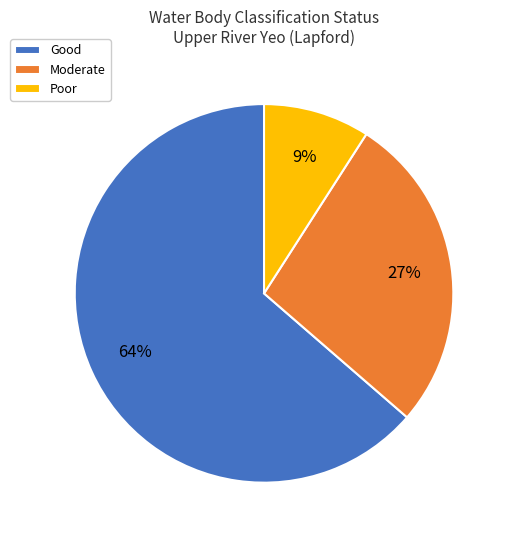

To the nearest percent, what portion does Moderate represent?

27%